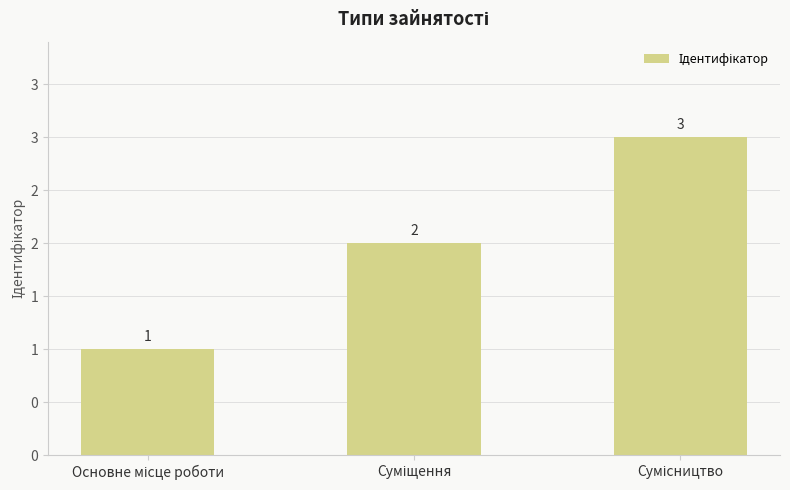

What is the difference between the maximum and second lowest values?

1